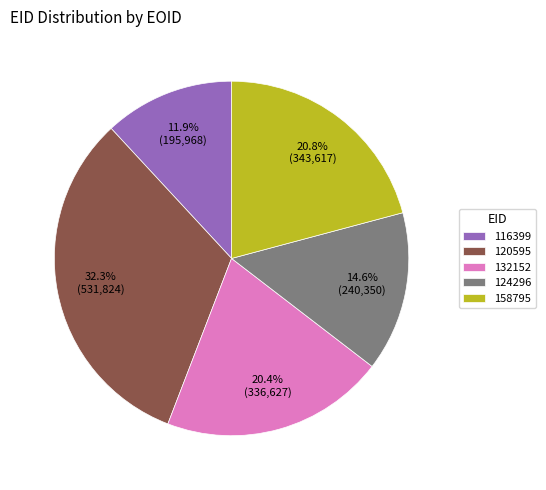

To the nearest percent, what is the difference between the largest and smallest slice percentages?

20%